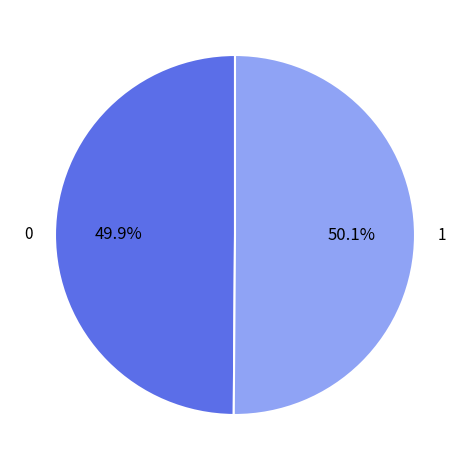

Is there a majority slice in this chart?

Yes